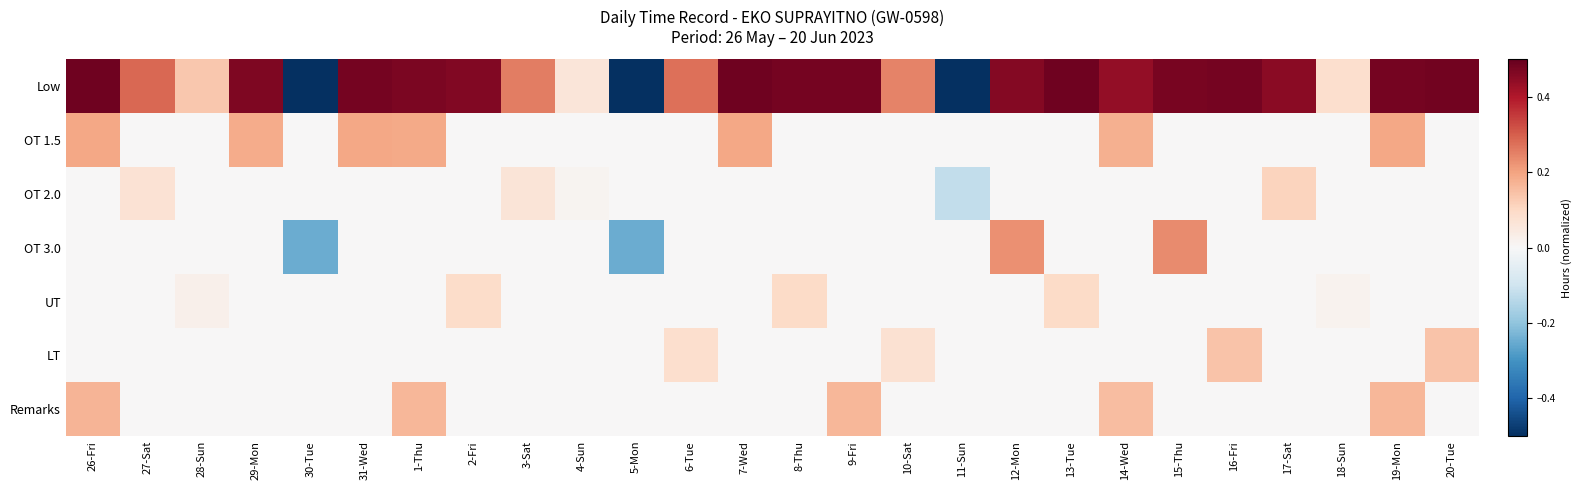

At which category is the sum across all series the highest?

26-Fri